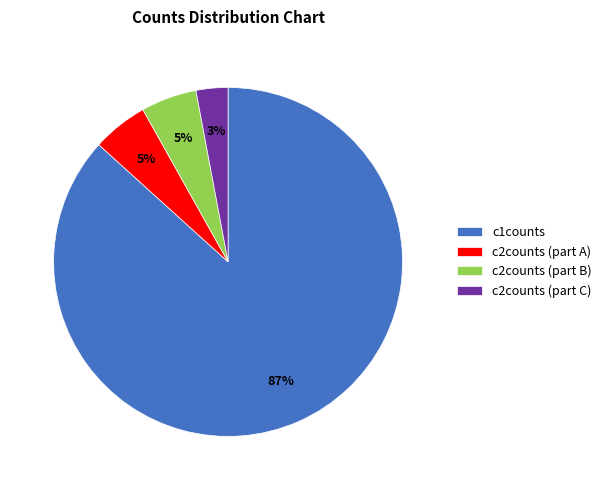

Combined, do c2counts (part A) and c2counts (part C) account for over 50%?

No